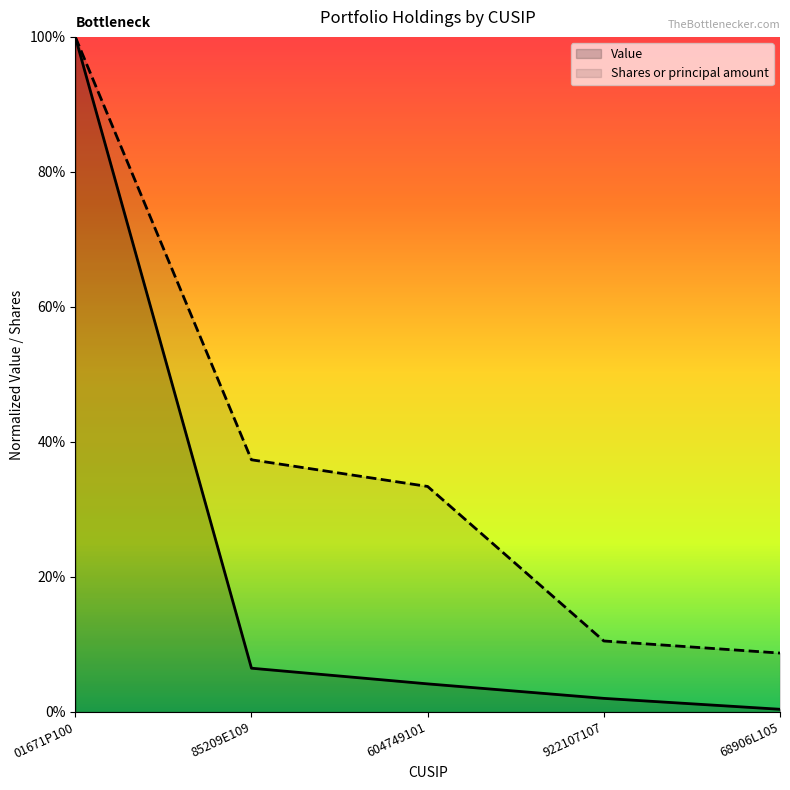

What is the average value of the Shares or principal amount series?

0.4